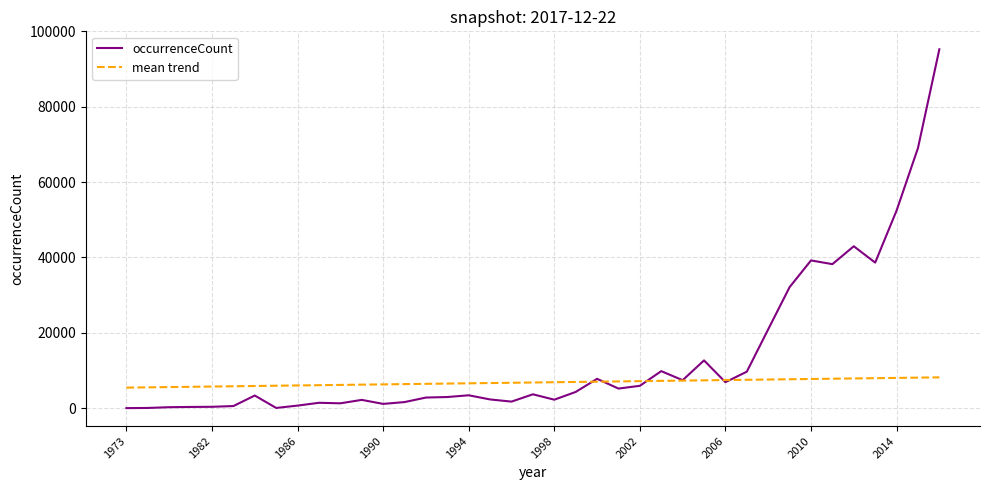

Which series has the largest range (max minus min)?

occurrenceCount